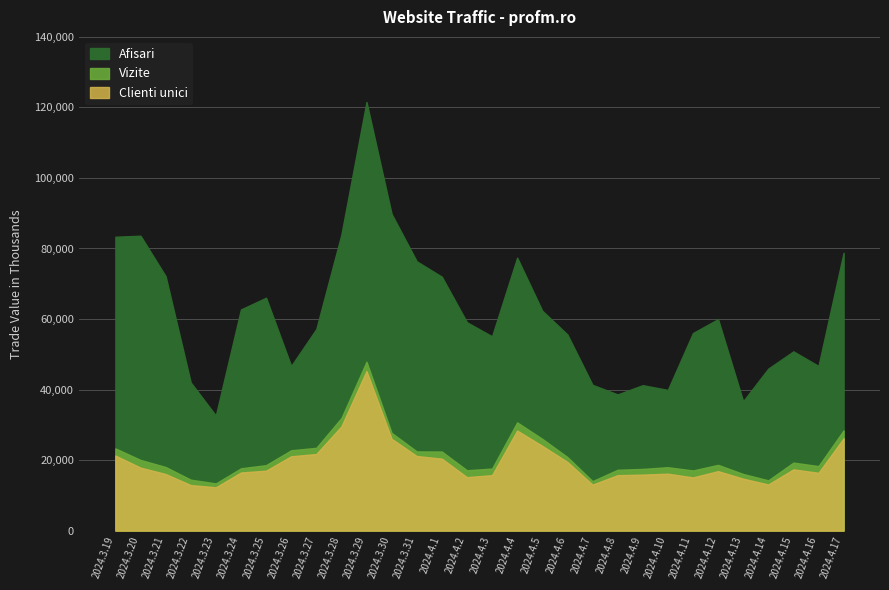

Where is the first local minimum for Afisari?

2024.3.23